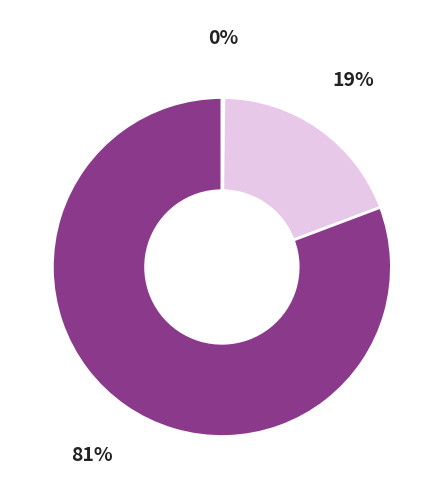

Does any single category account for the majority?

Yes